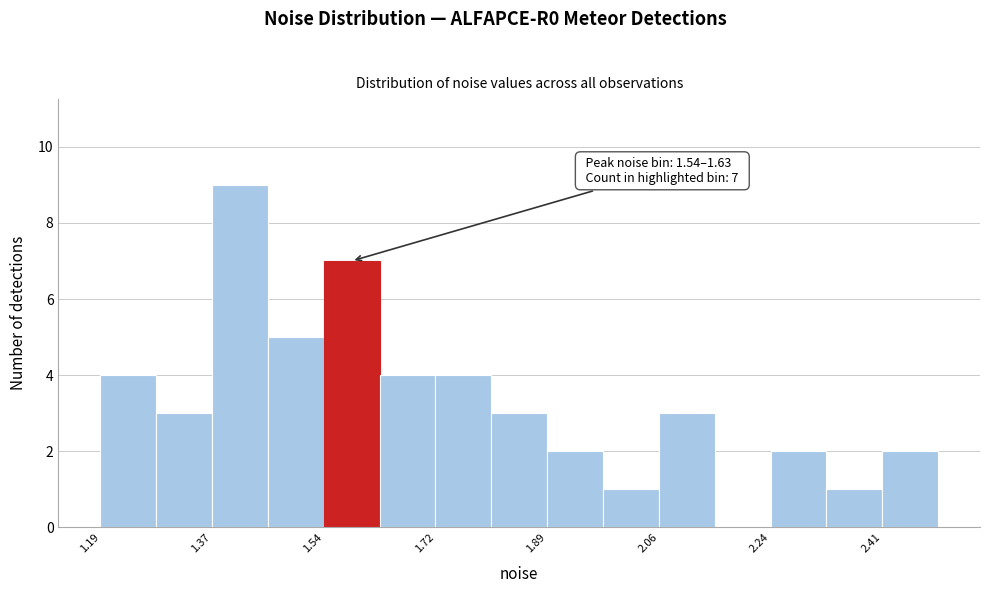

Over which range of the x-axis is the bar tallest?

1.36 to 1.46